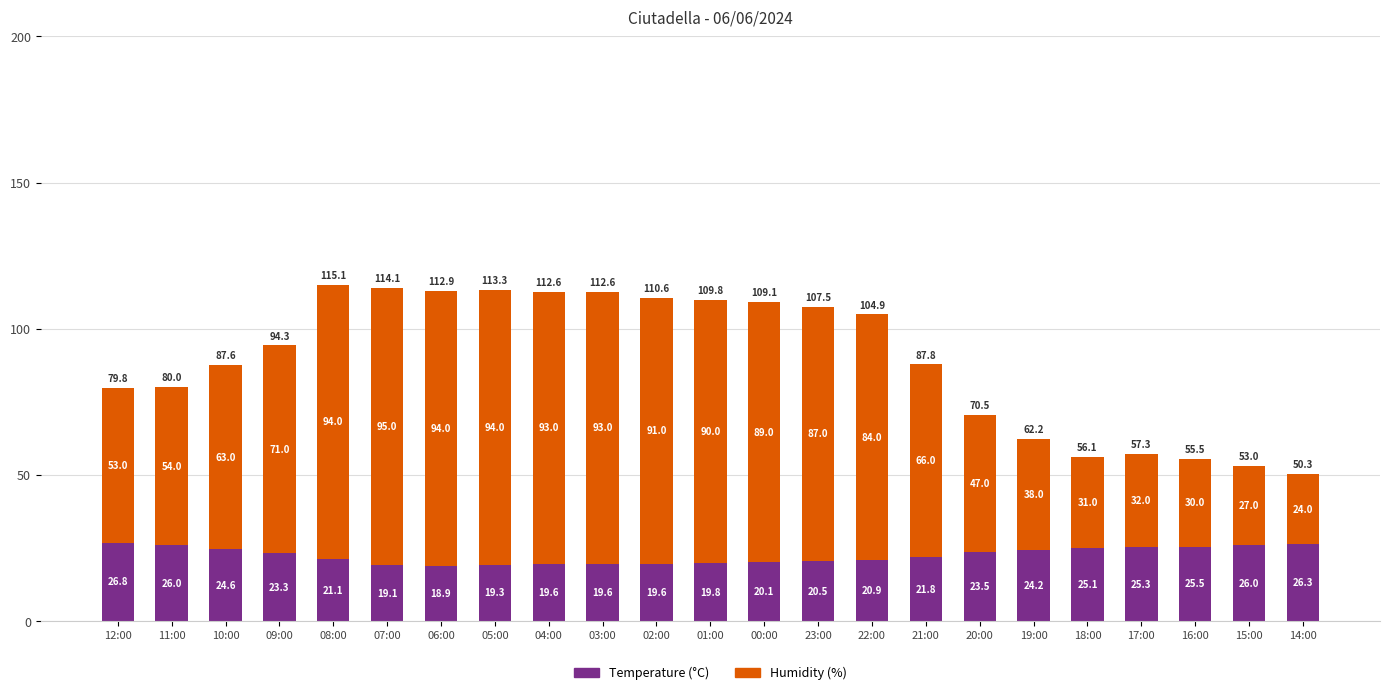

At which category is the sum across all series the highest?

08:00